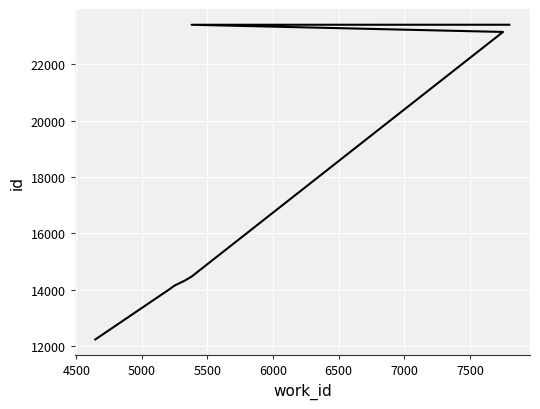

What is the difference between the maximum and second lowest values?

9353